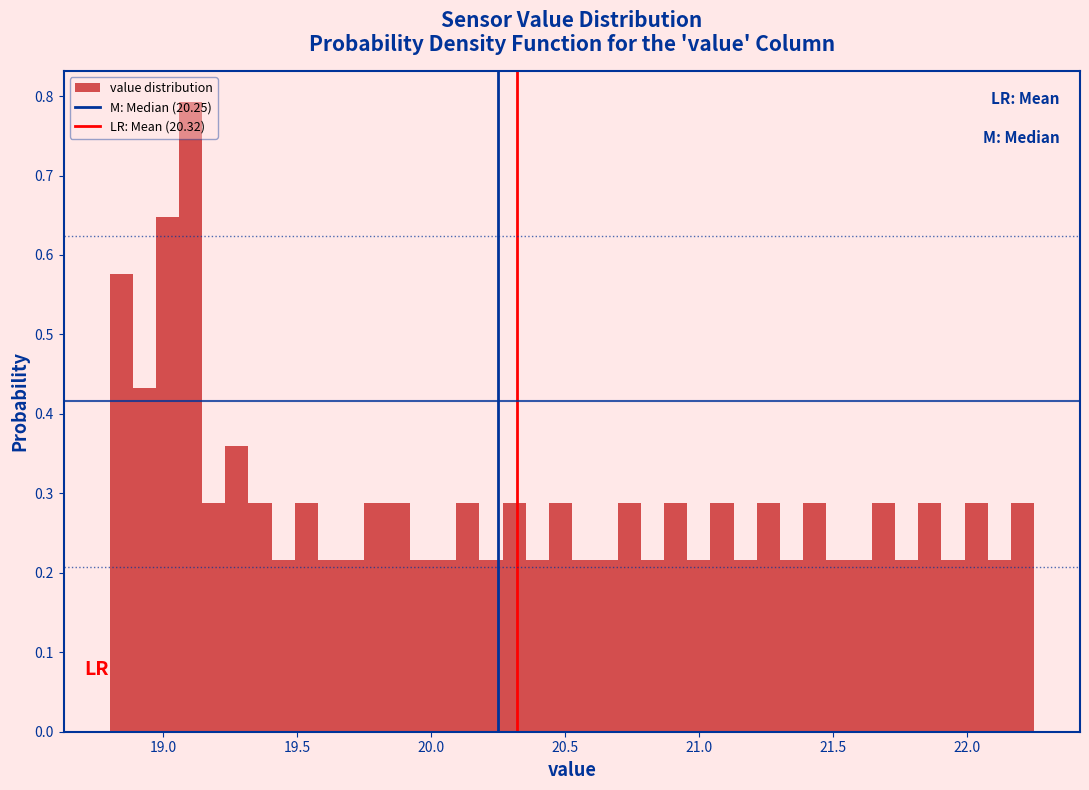

Read against the x-axis, roughly where is the centre of the tallest bar?

19.10